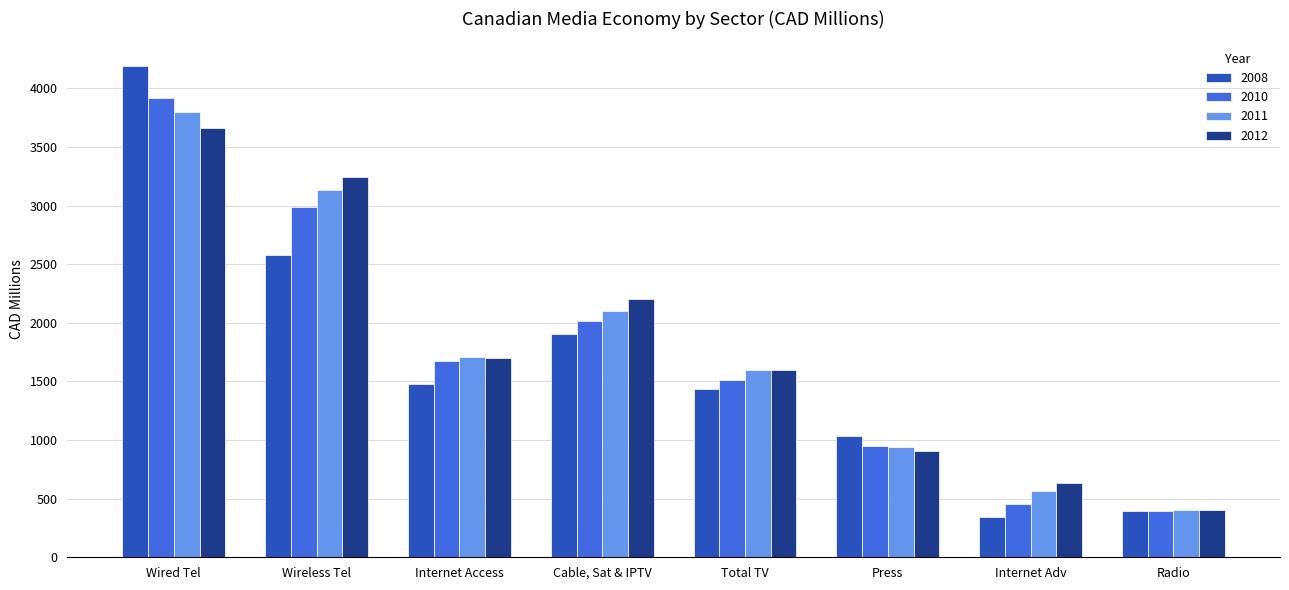

Is it true that 2008 equals 340.3 at Internet Adv?

True